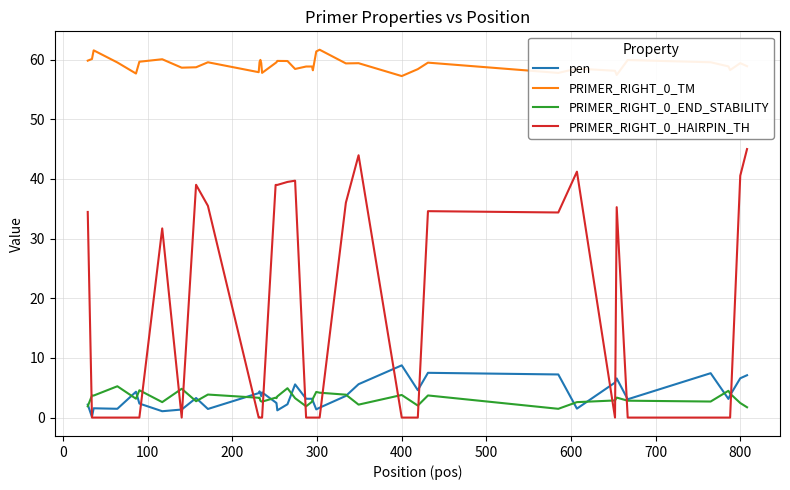

Which series has the largest total across all categories?

PRIMER_RIGHT_0_TM